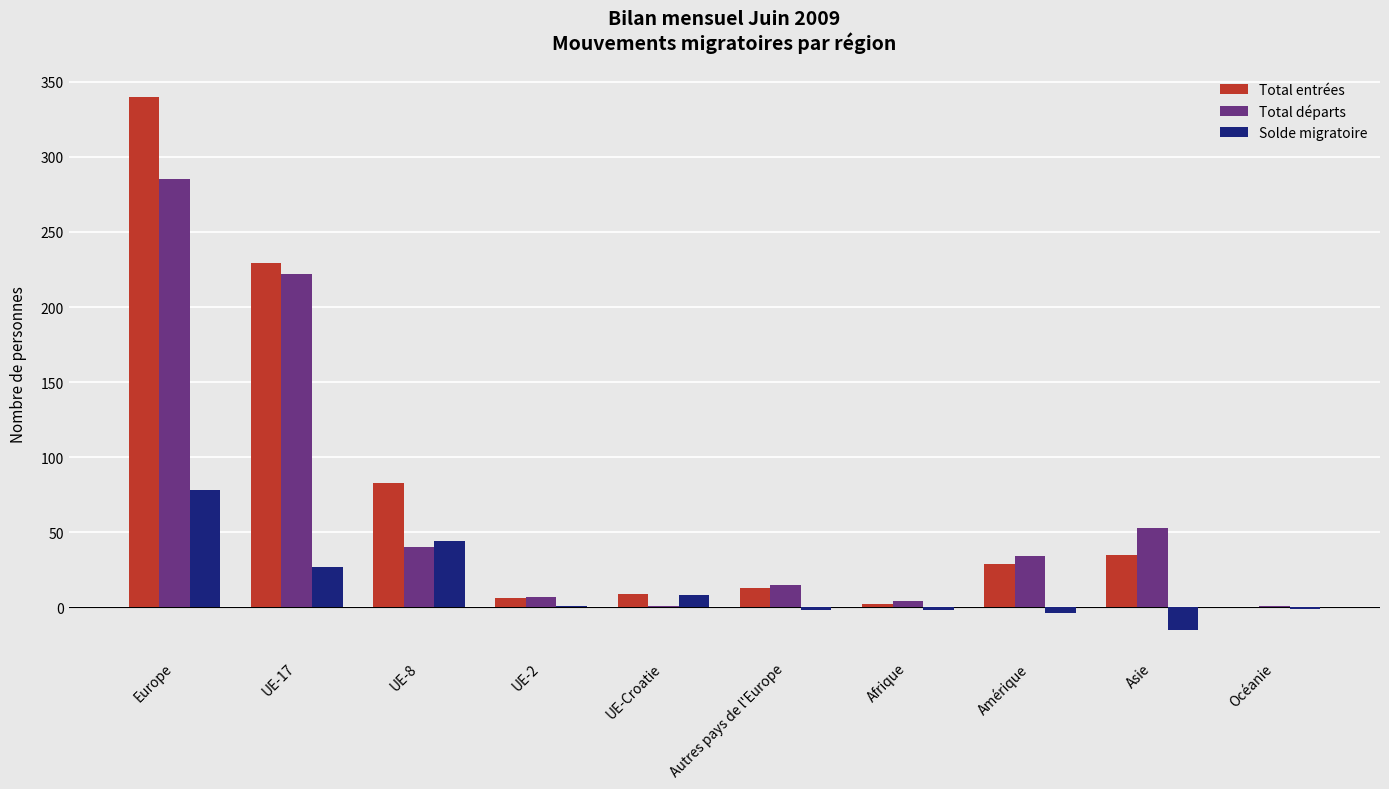

Which category has the highest value in the Total départs series?

Europe